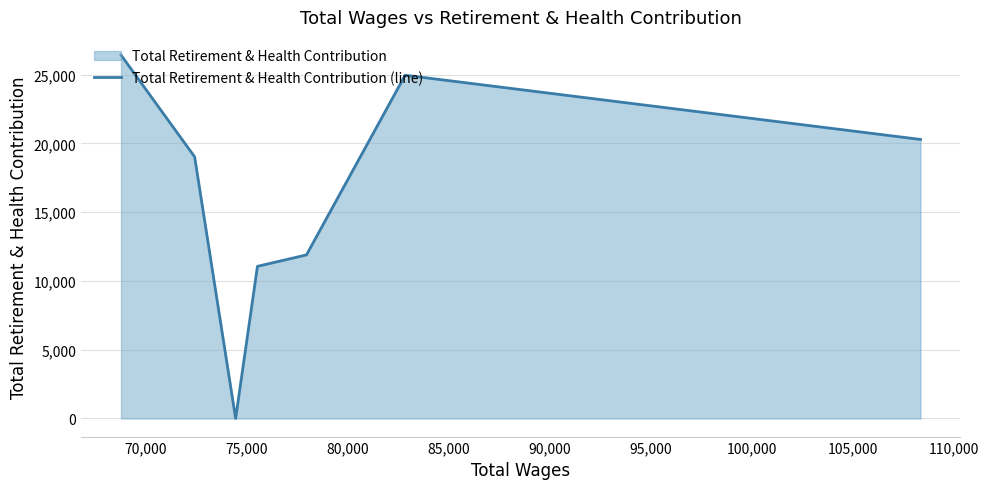

How many interior local valleys (lower than both neighbors) does the data have?

1